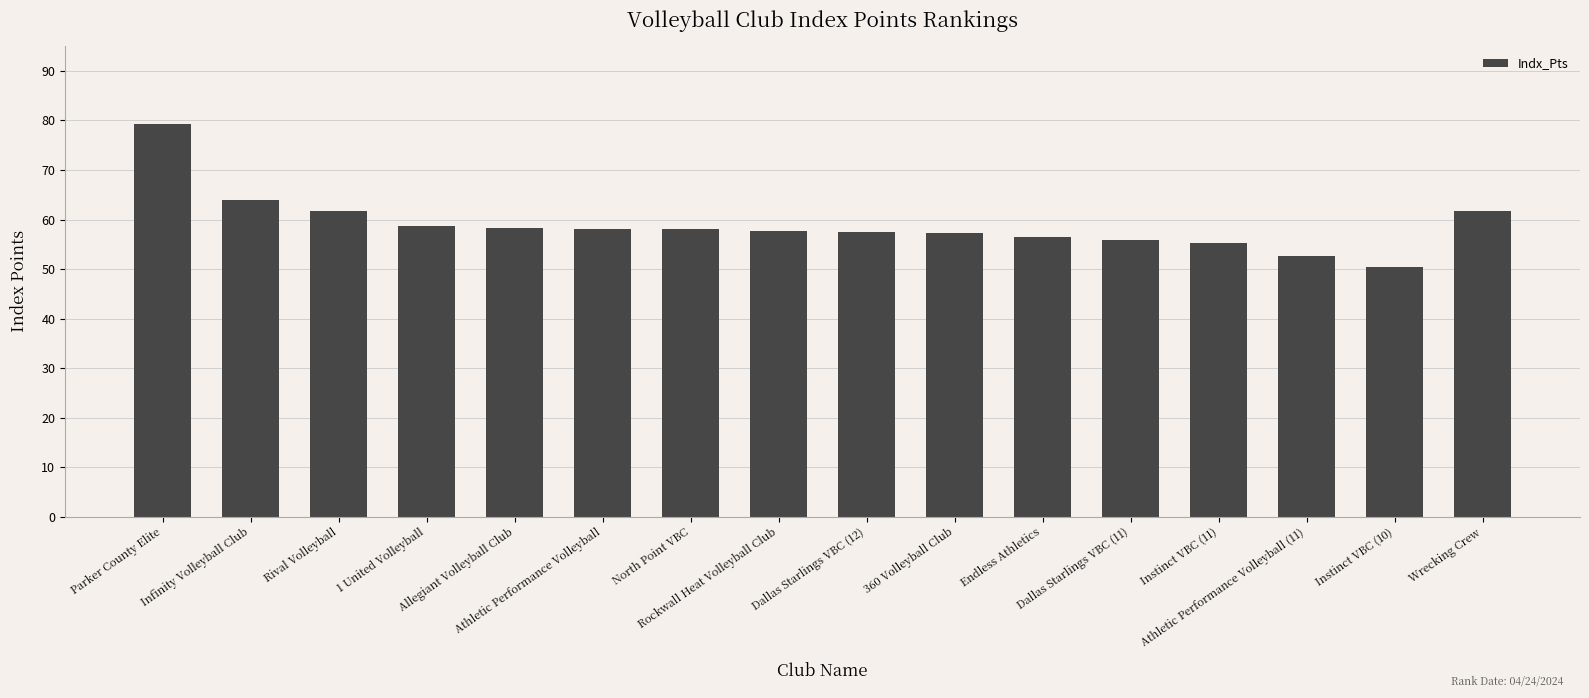

What is the smallest value displayed?

50.5